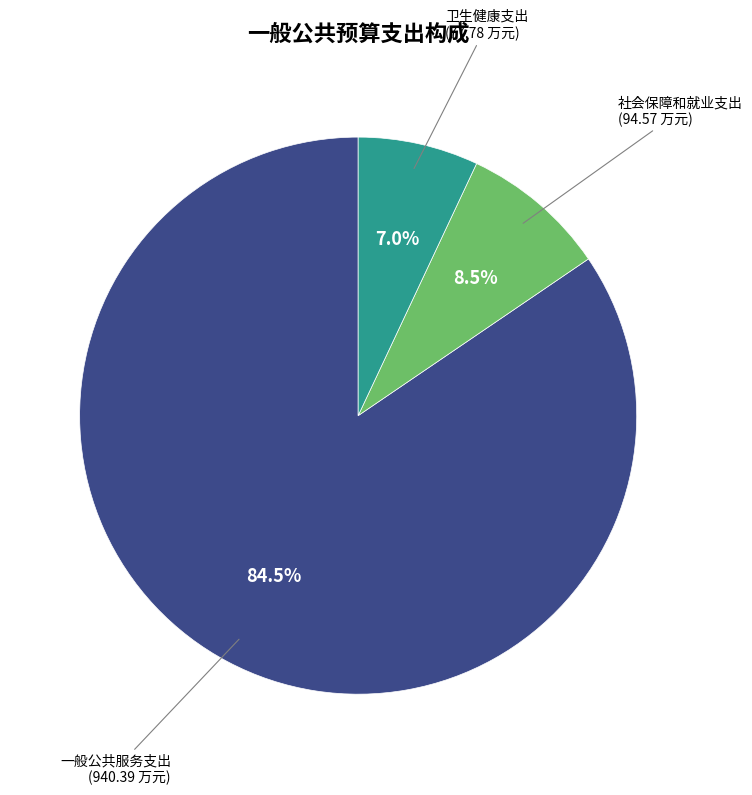

Is there a majority slice in this chart?

Yes